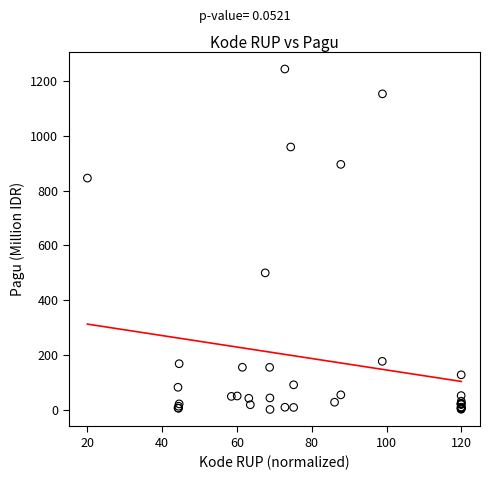

What Y value in the scatter plot is closest to 622?

499.9